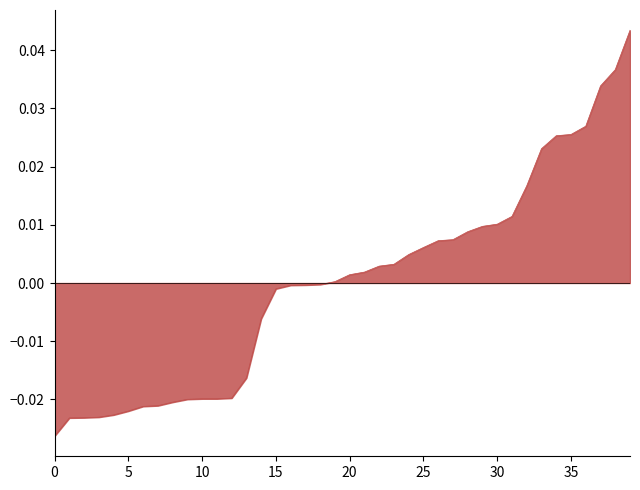

How many lines are shown in the chart?

1